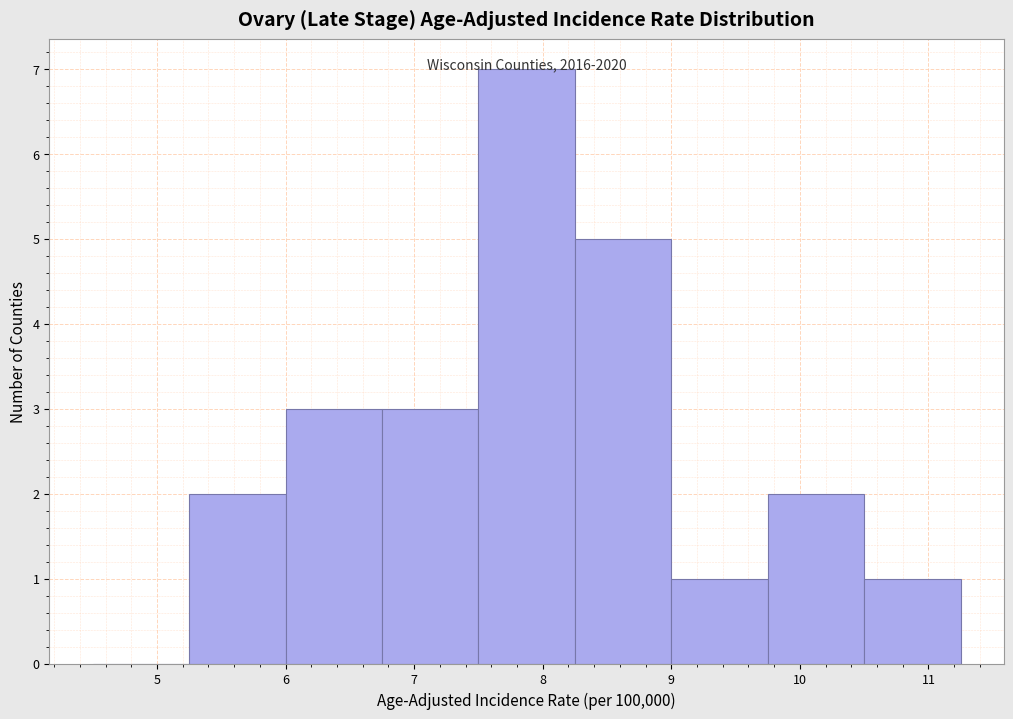

Over which range of the x-axis is the bar tallest?

7.50 to 8.25